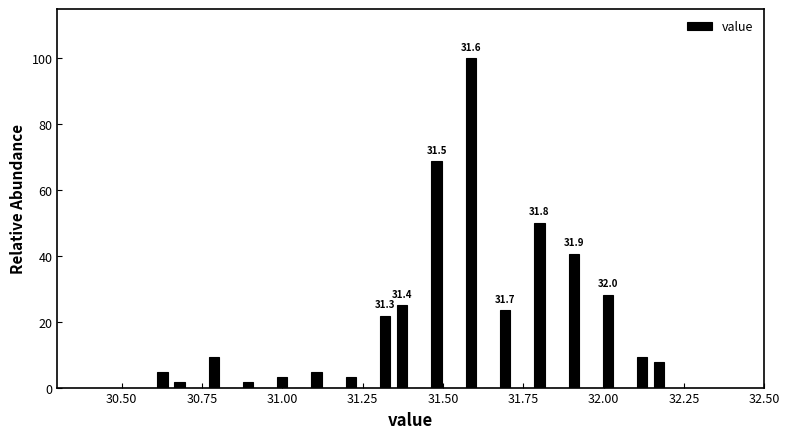

Read against the x-axis, roughly where is the centre of the tallest bar?

31.60